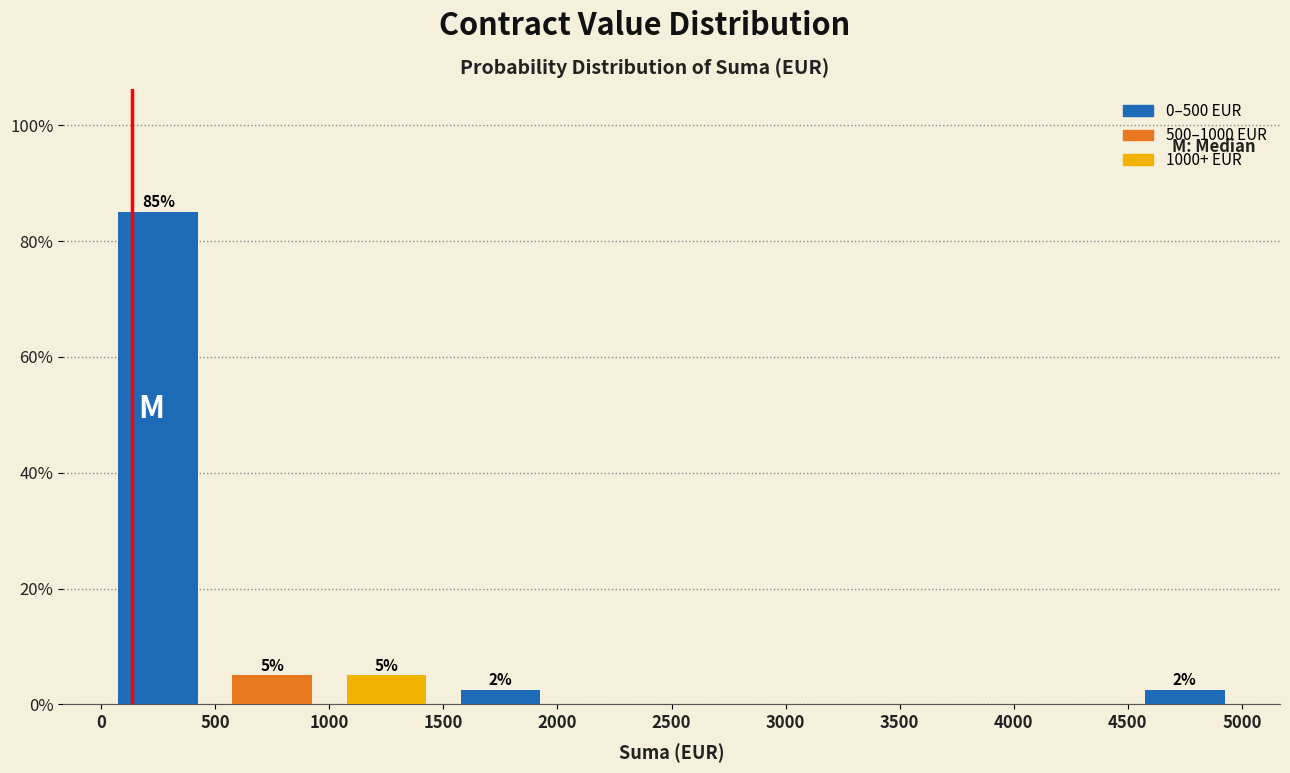

Over which range of the x-axis is the bar tallest?

0 to 500